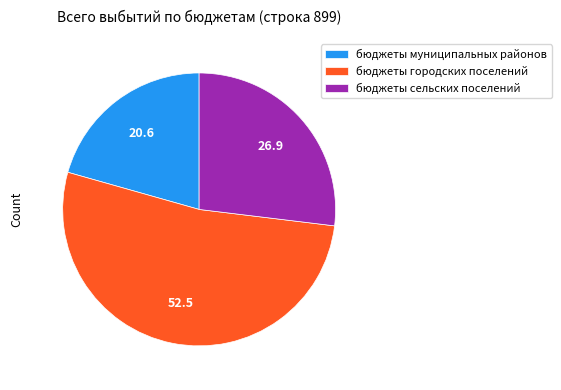

Combined, do бюджеты городских поселений and бюджеты муниципальных районов account for over 50%?

Yes